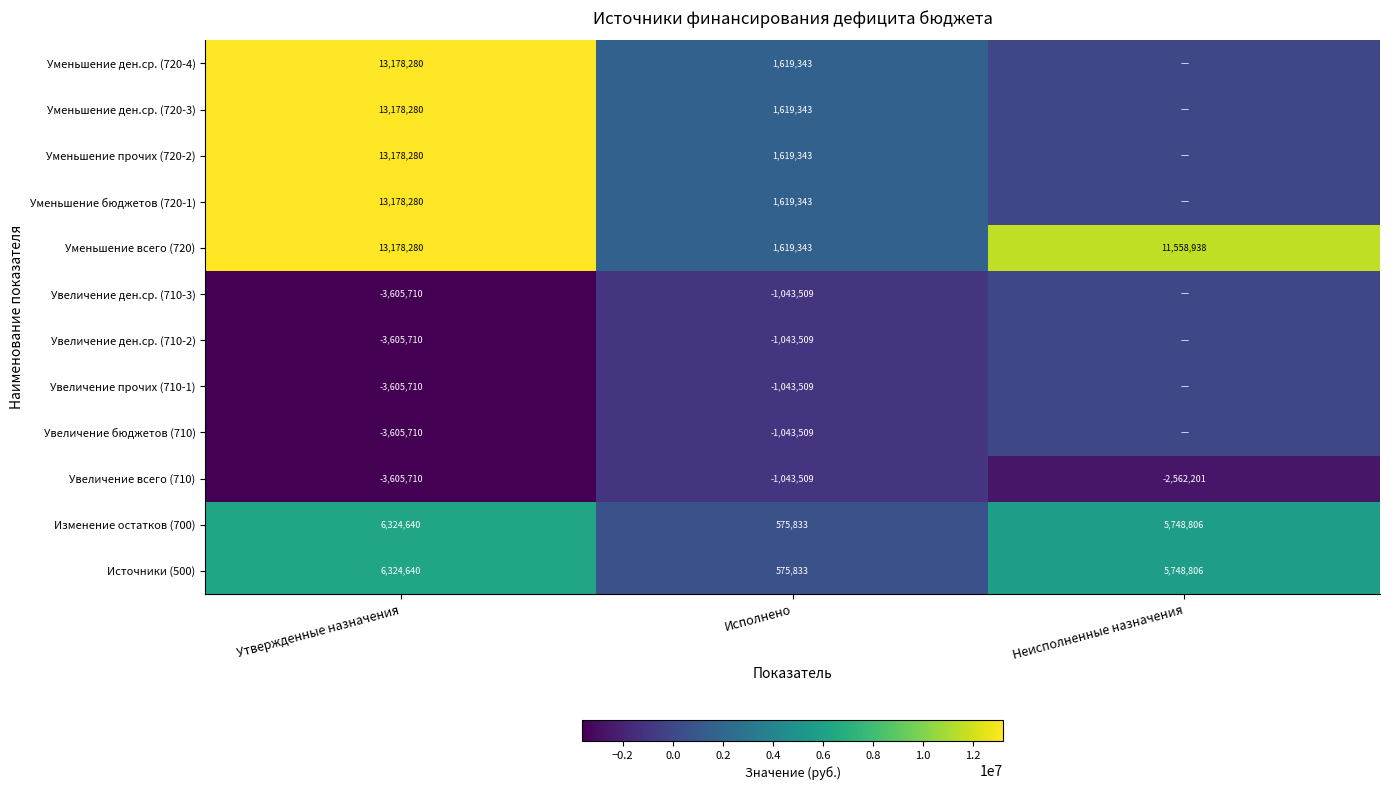

What is the difference between the highest and lowest values at Исполнено?

2662852